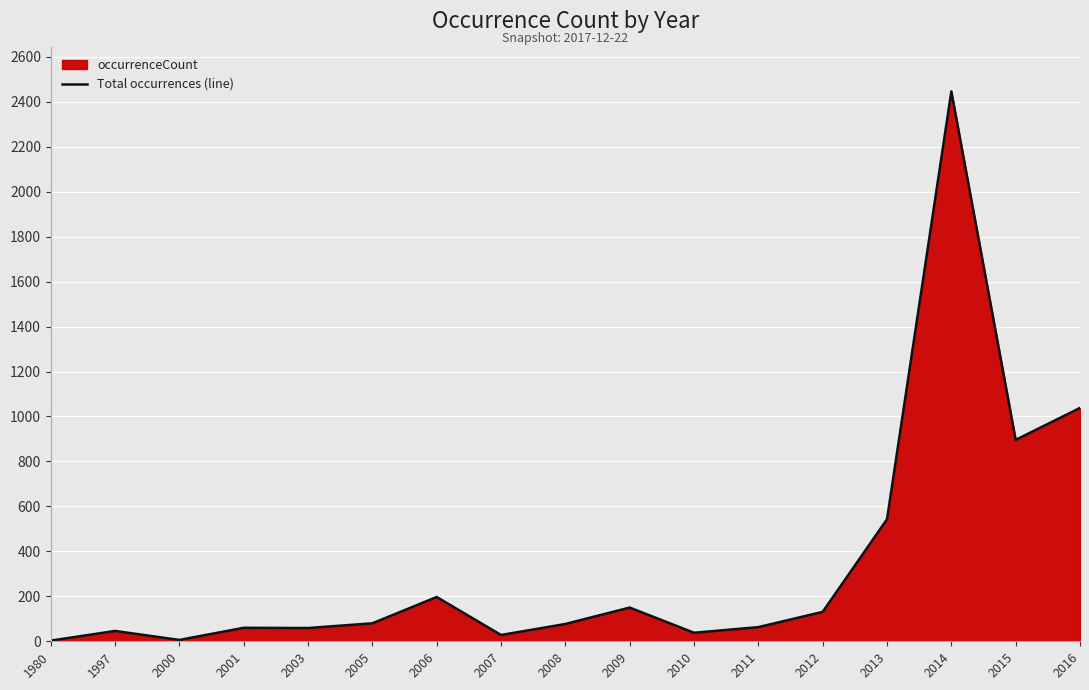

What is the difference between the maximum and minimum values?

2443